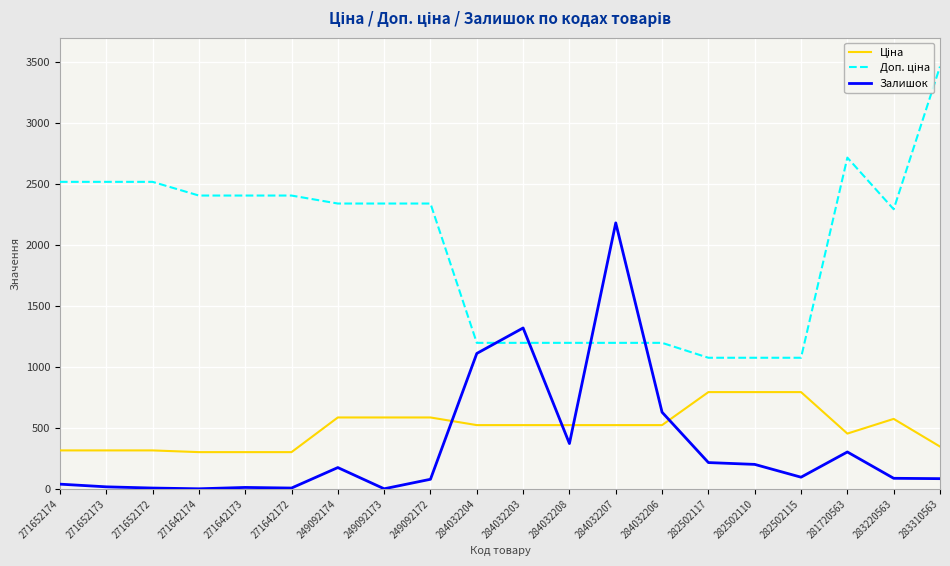

What is the difference between the maximum and minimum values in the Залишок series?

2181.0